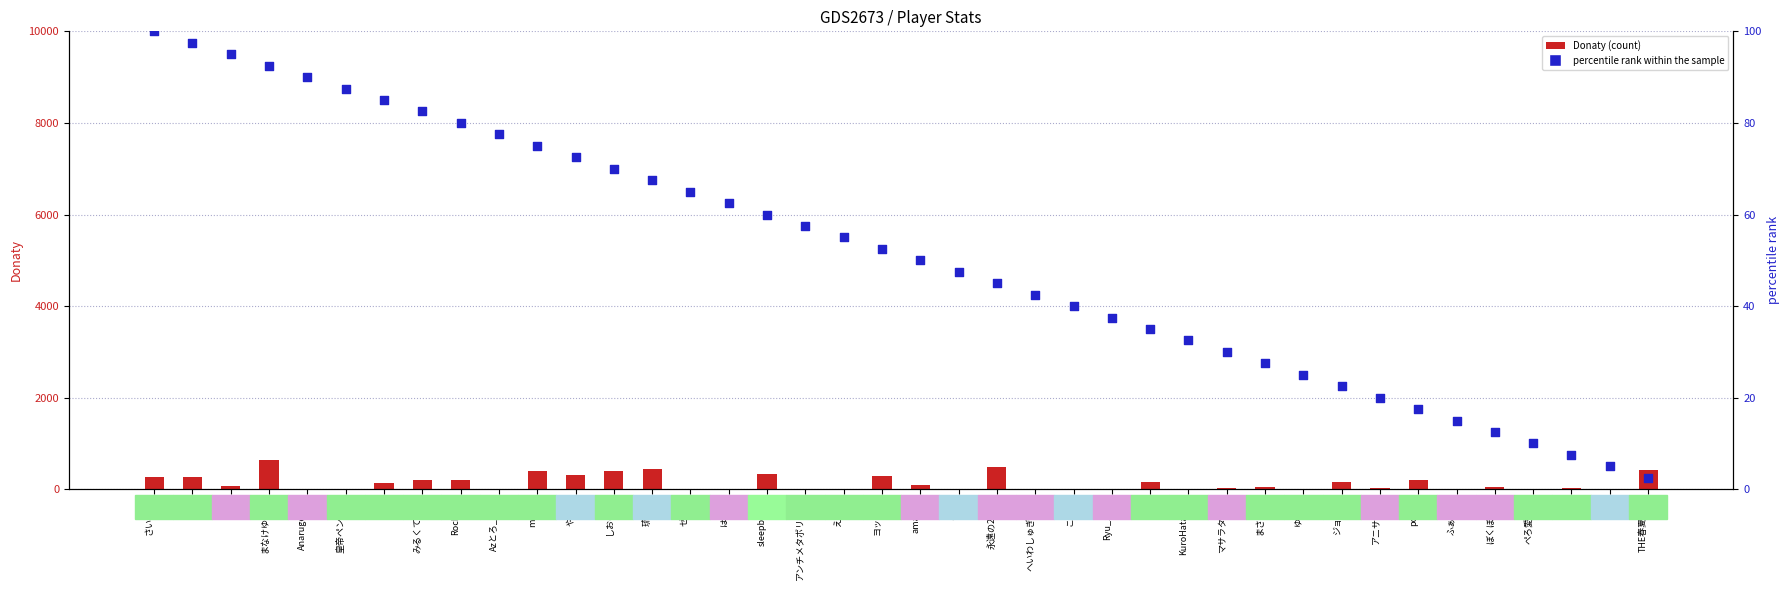

Which series has the largest Y range (max minus min)?

Donaty